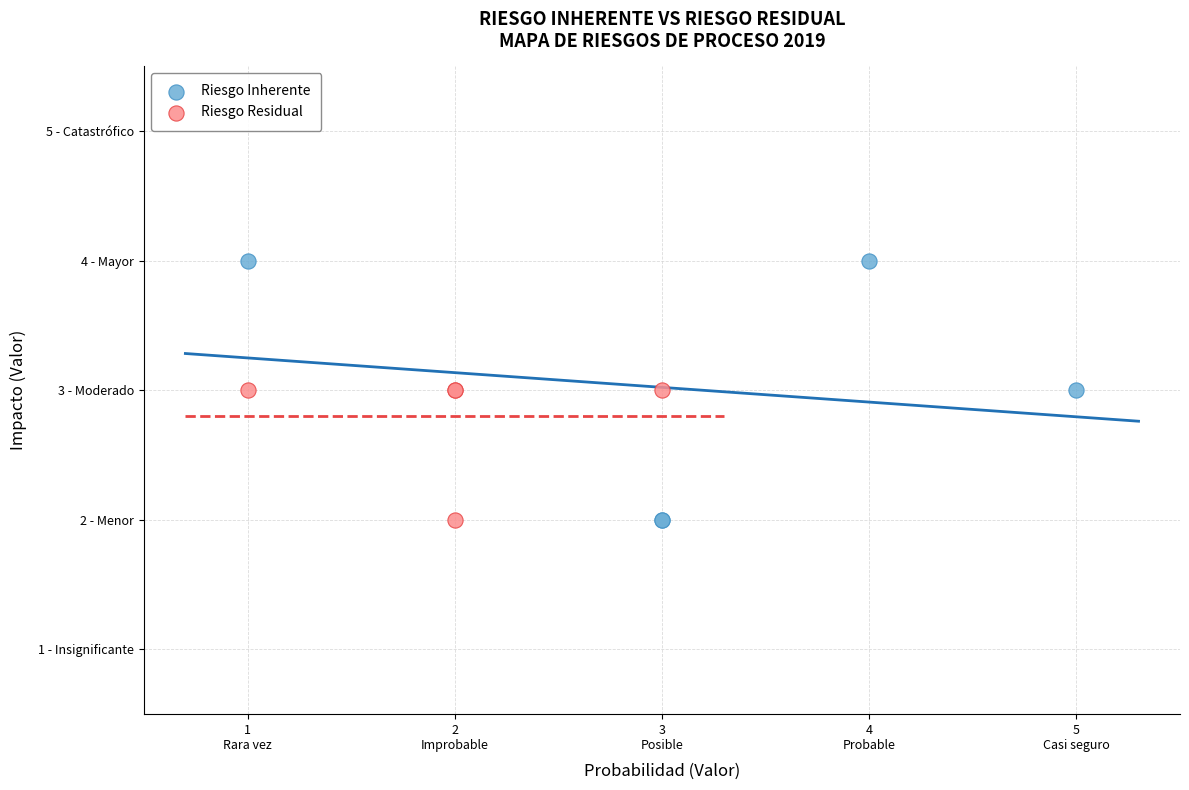

Which series contains the highest Y value?

Riesgo Inherente